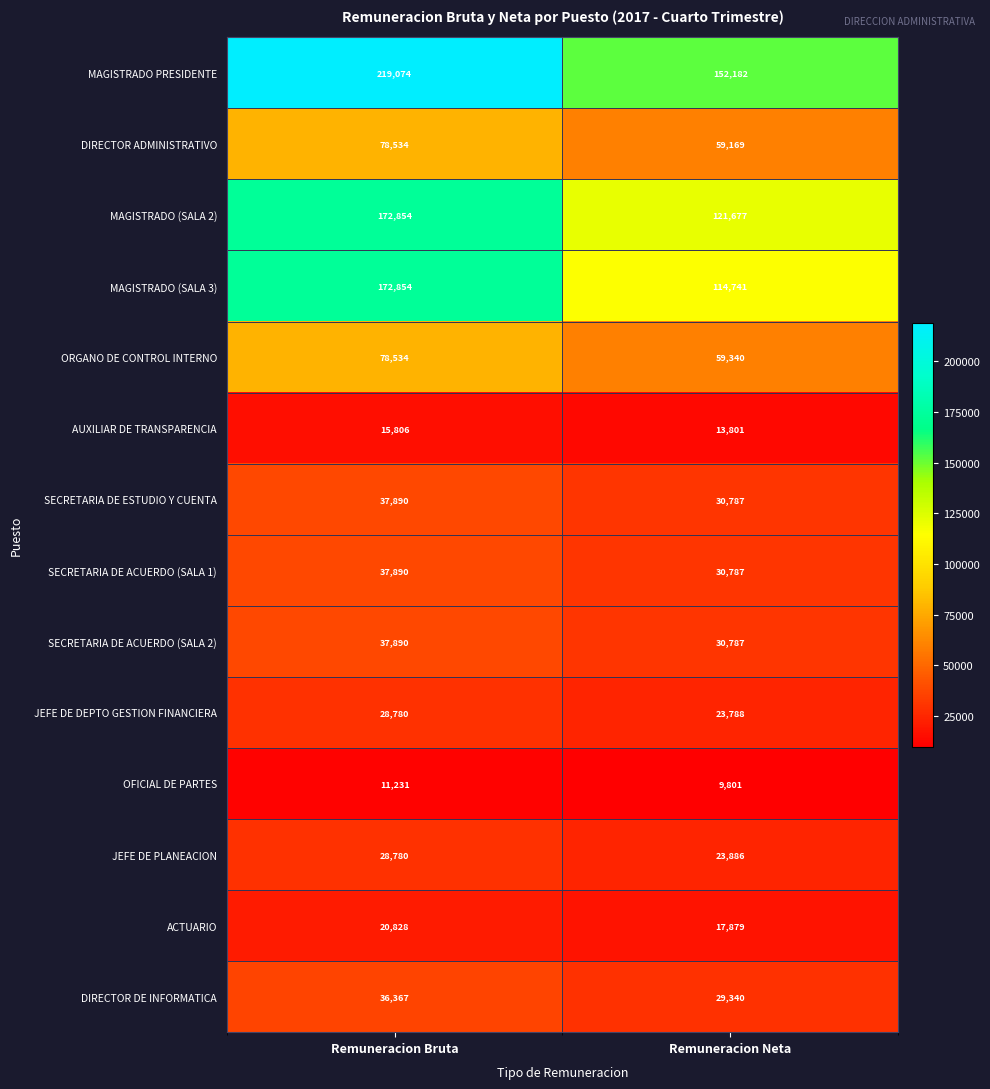

What is the maximum value shown in the chart?

219074